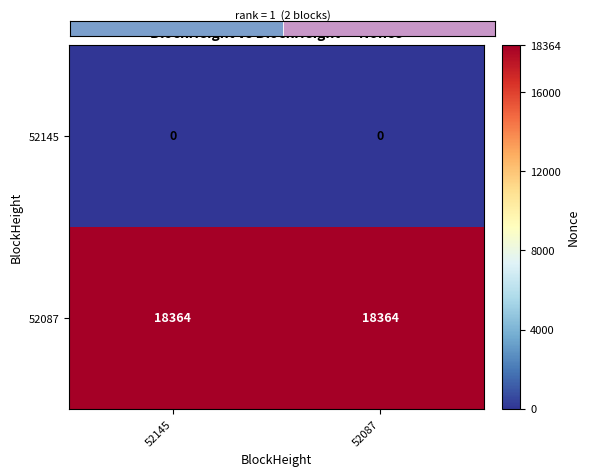

Reading left to right, transcribe all the data shown in this chart.

52145: 0	0
52087: 18364	18364